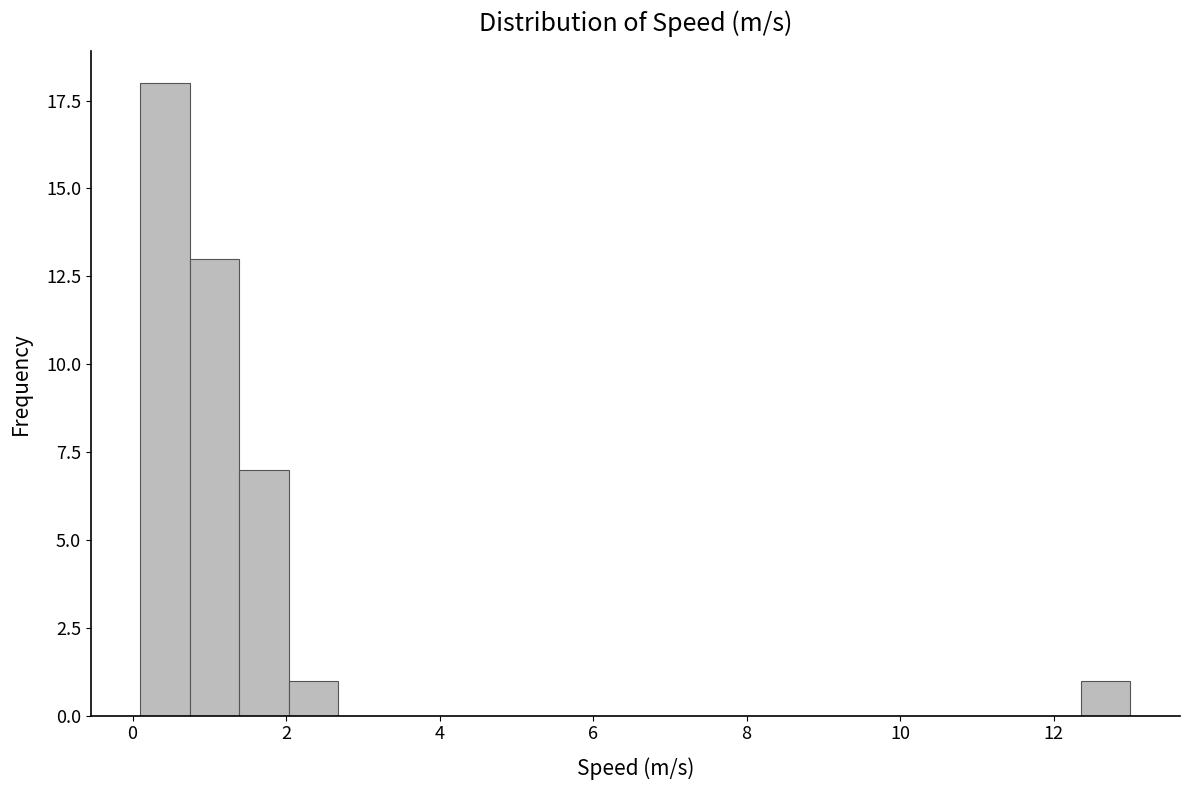

Read against the x-axis, roughly where is the centre of the tallest bar?

0.4